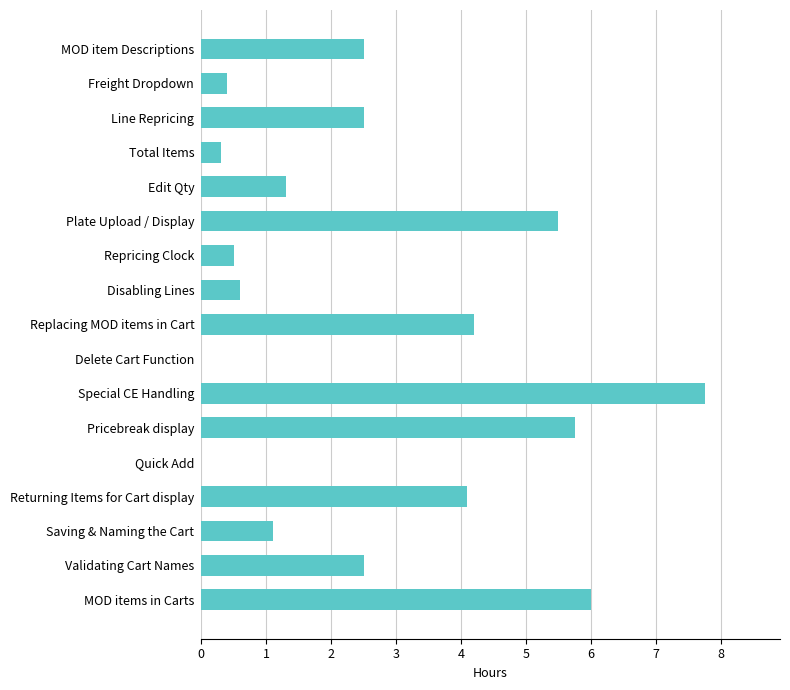

Reading top to bottom, transcribe all the data shown in this chart.

MOD item Descriptions=2.5	Freight Dropdown=0.4	Line Repricing=2.5	Total Items=0.3	Edit Qty=1.3	Plate Upload / Display=5.5	Repricing Clock=0.5	Disabling Lines=0.6	Replacing MOD items in Cart=4.2	Delete Cart Function=0.0	Special CE Handling=7.8	Pricebreak display=5.8	Quick Add=0.0	Returning Items for Cart display=4.1	Saving & Naming the Cart=1.1	Validating Cart Names=2.5	MOD items in Carts=6.0